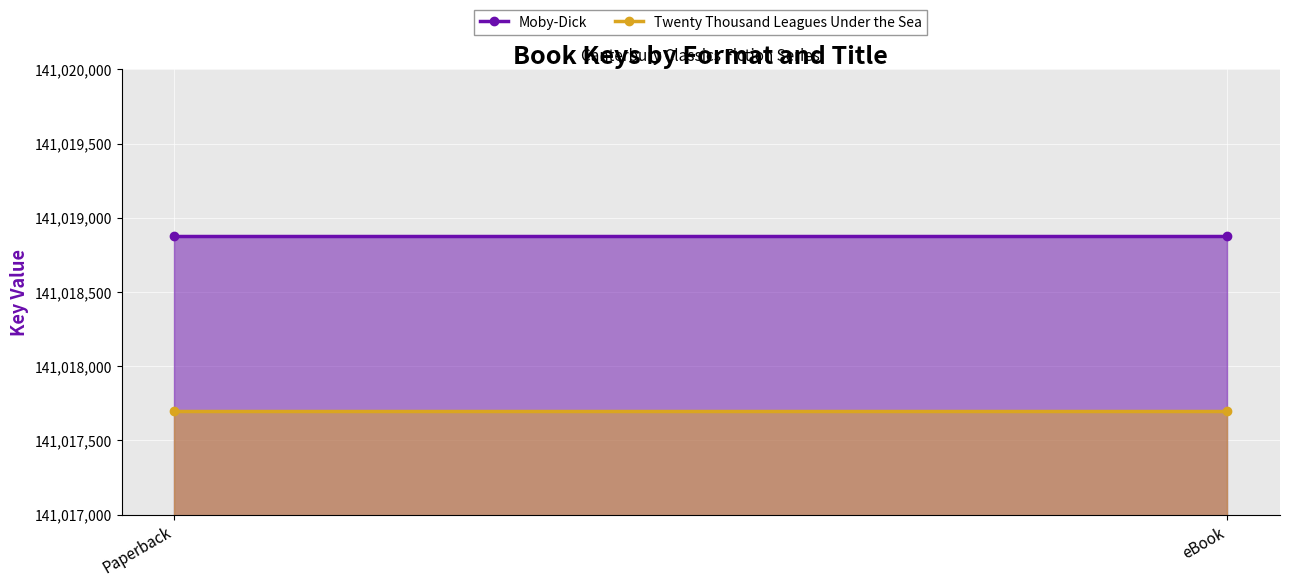

What is the total value across all series at Paperback?

282036571